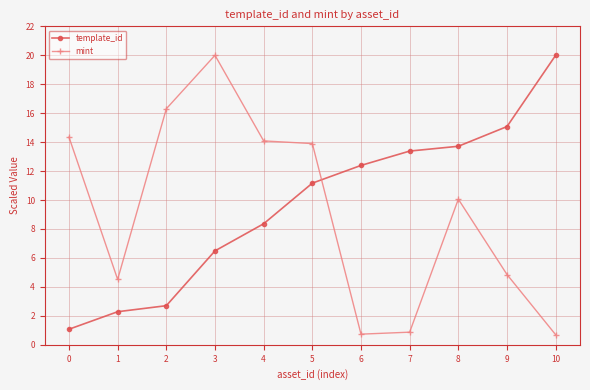

What is the value of the template_id point at the 6th from the left?

11.2